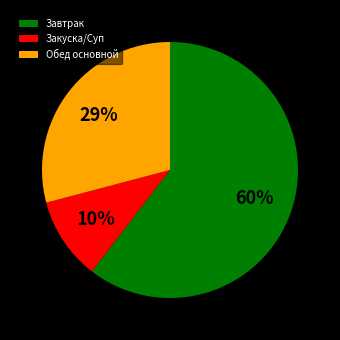

Which has a higher value, Обед основной or Закуска/Суп?

Обед основной